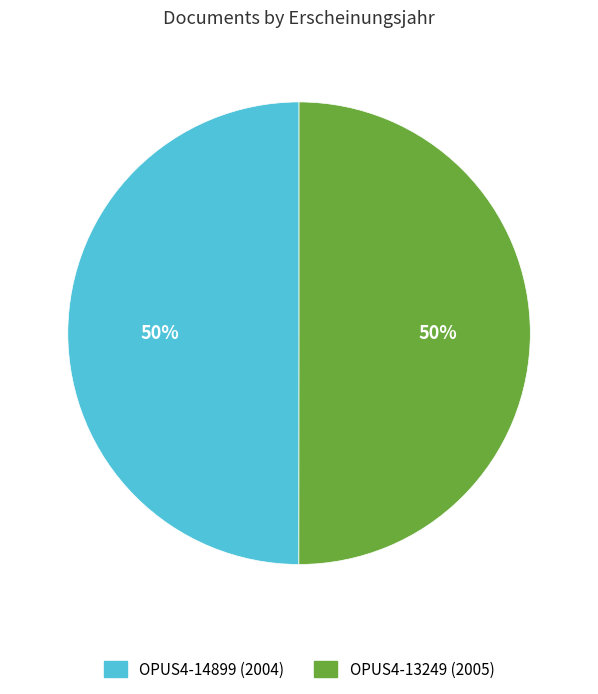

To the nearest percent, what percentage of the pie is OPUS4-13249 (2005)?

50%